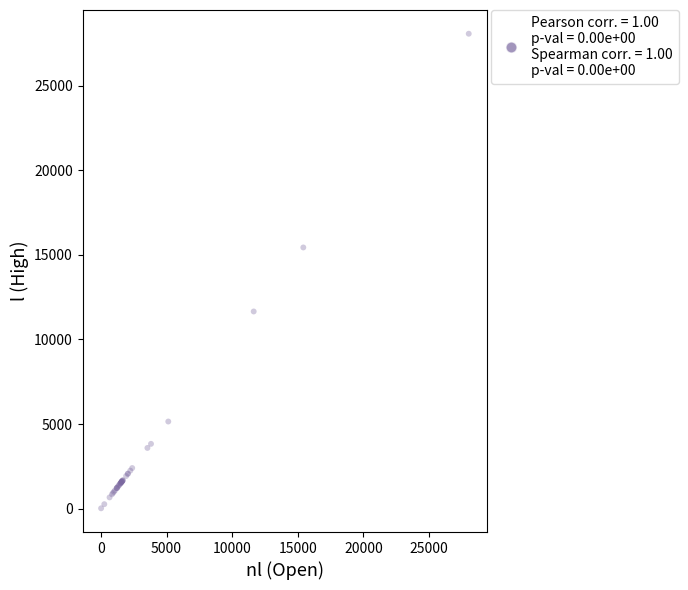

What Y value in the scatter plot is closest to 14047?

15440.4